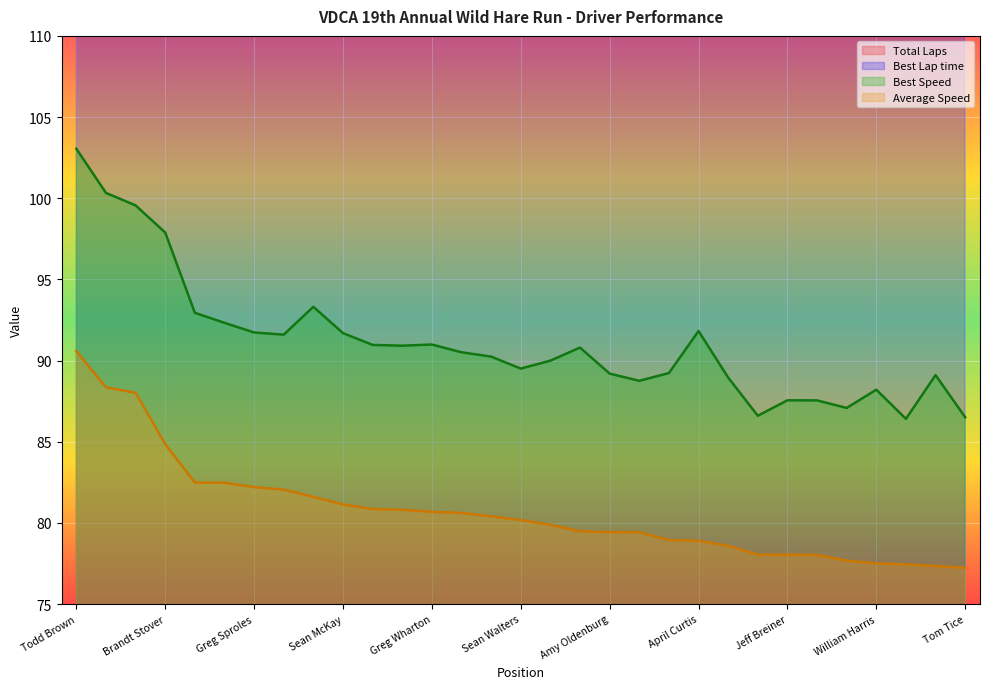

What is the total value across all series at Carl Coscia?

326.1